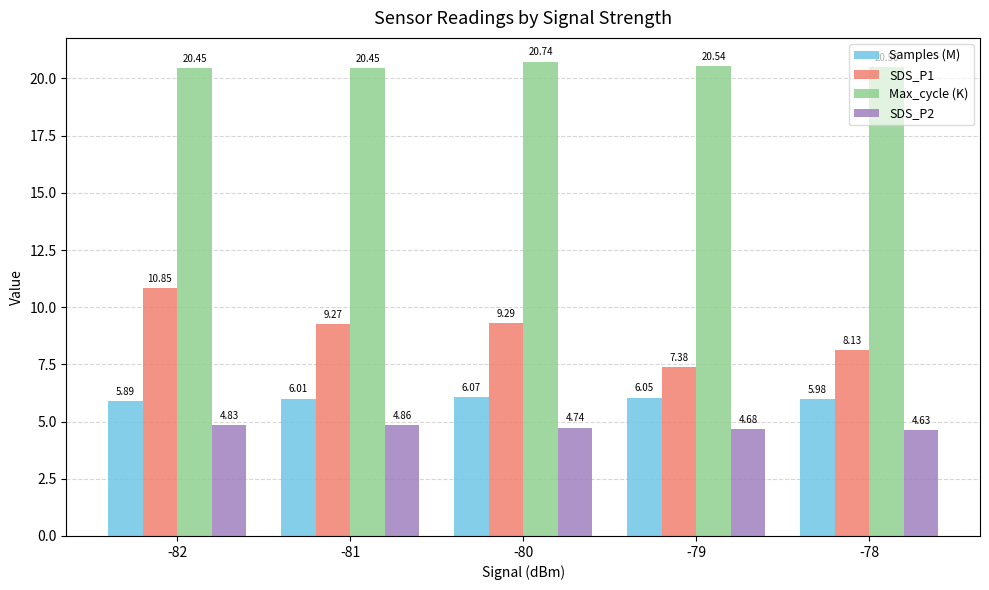

What is the spread (max minus min) of values at -78?

15.9